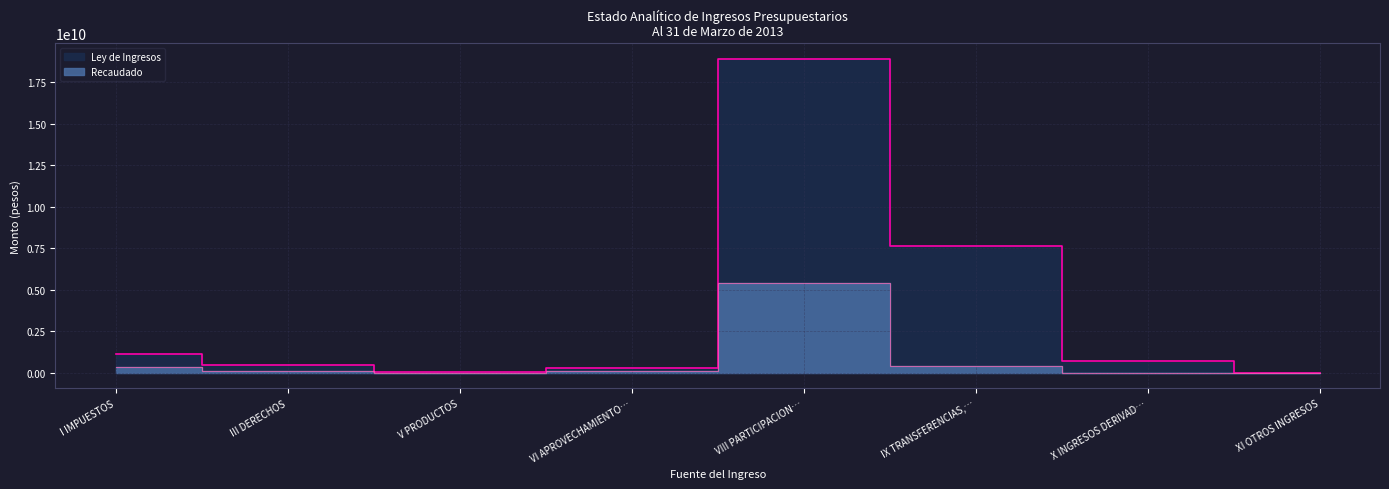

How many times do Ley de Ingresos and Recaudado cross each other?

1